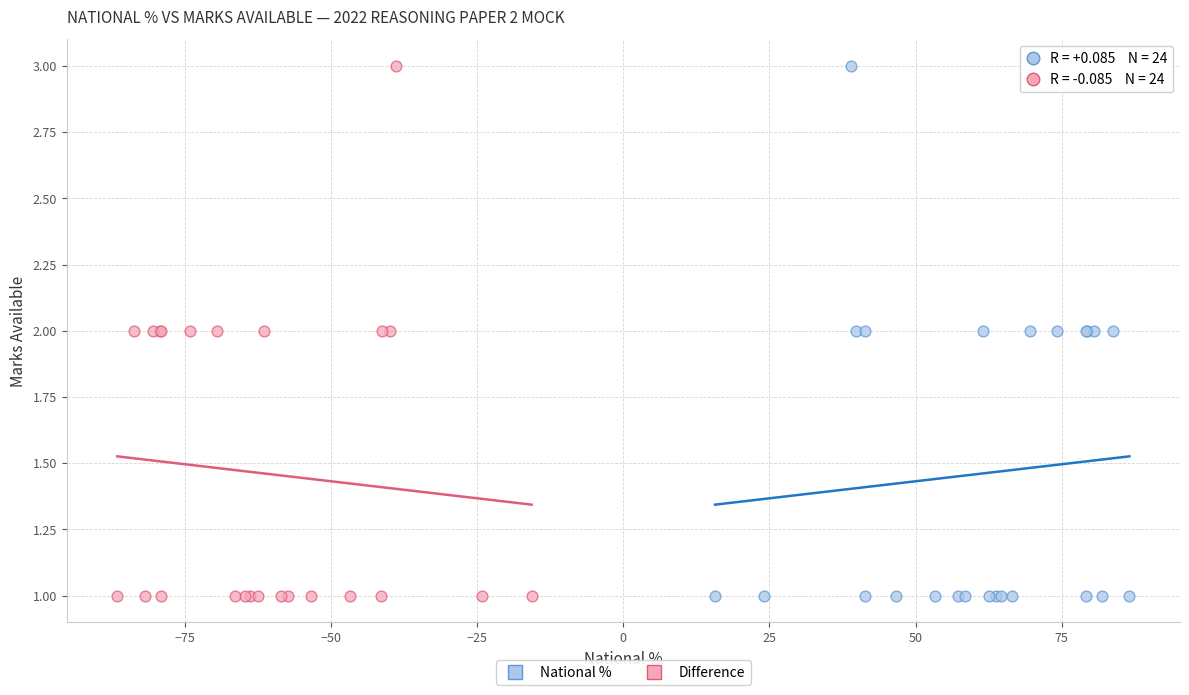

What are all the series names shown in the legend?

National %, Difference